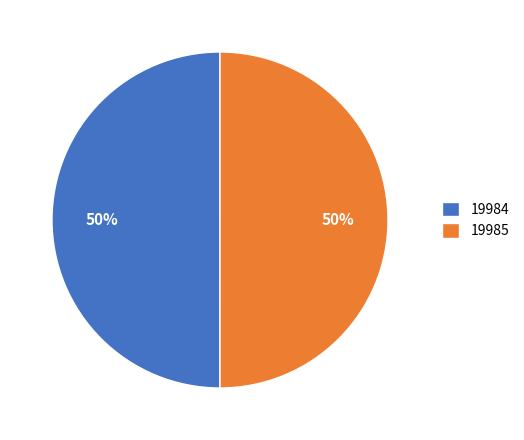

Combined, do 19985 and 19984 account for over 50%?

Yes